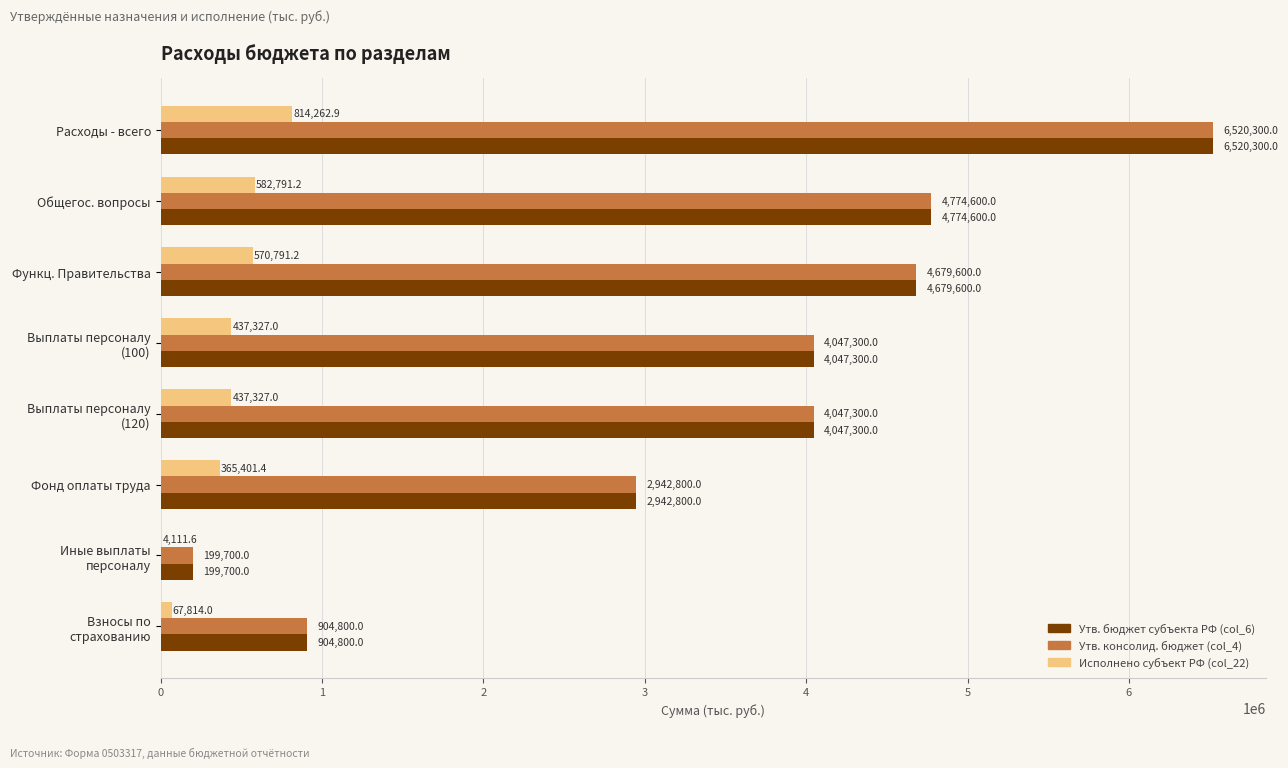

What is the sum of all Утв. консолид. бюджет (col_4) values?

28116400.0